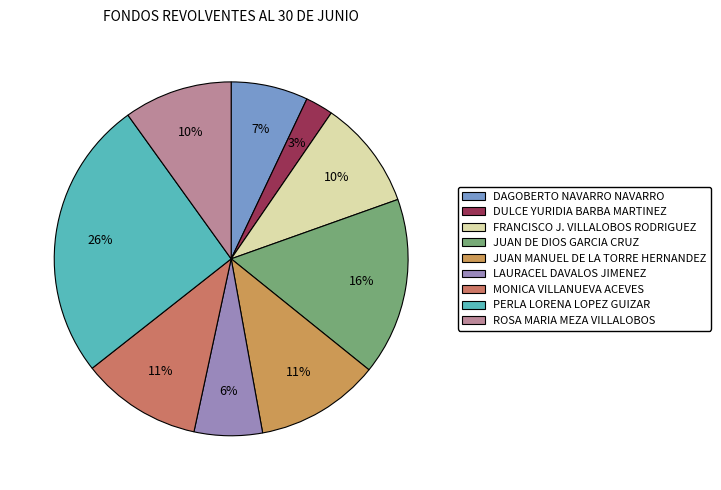

Is JUAN MANUEL DE LA TORRE HERNANDEZ the majority of the pie?

No